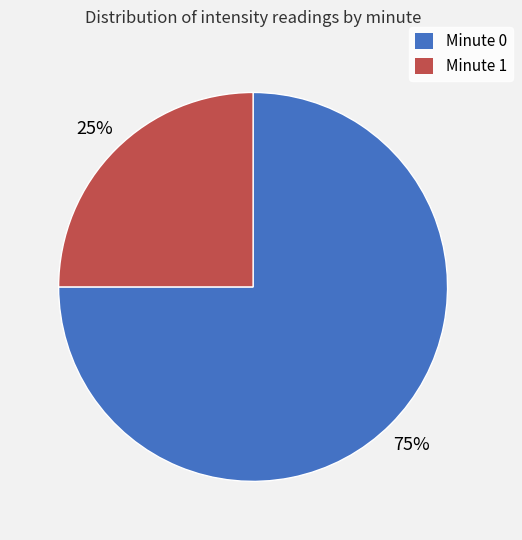

To the nearest percent, what is the average slice percentage?

50%